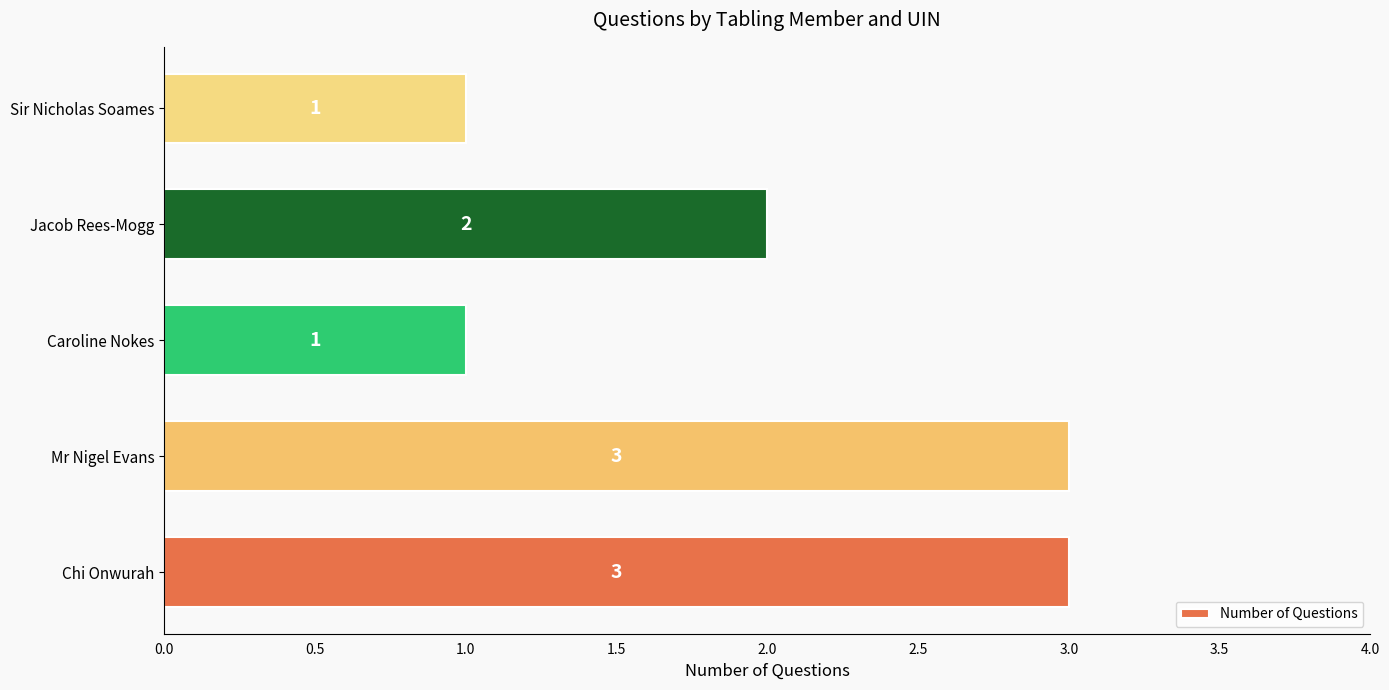

Reading bottom to top, list all the values displayed in this chart.

3	3	1	2	1